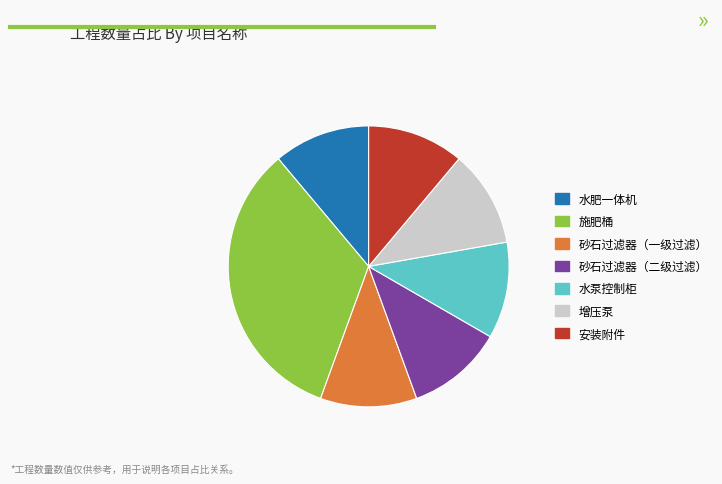

How many segments does this pie chart have?

7